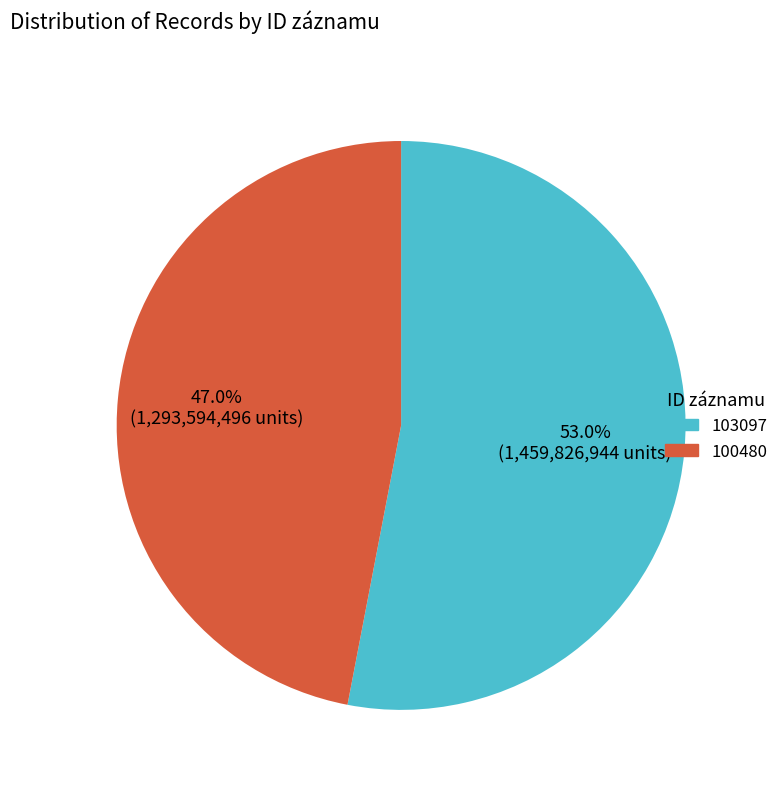

True or false: 100480 accounts for 47% of the total.

True